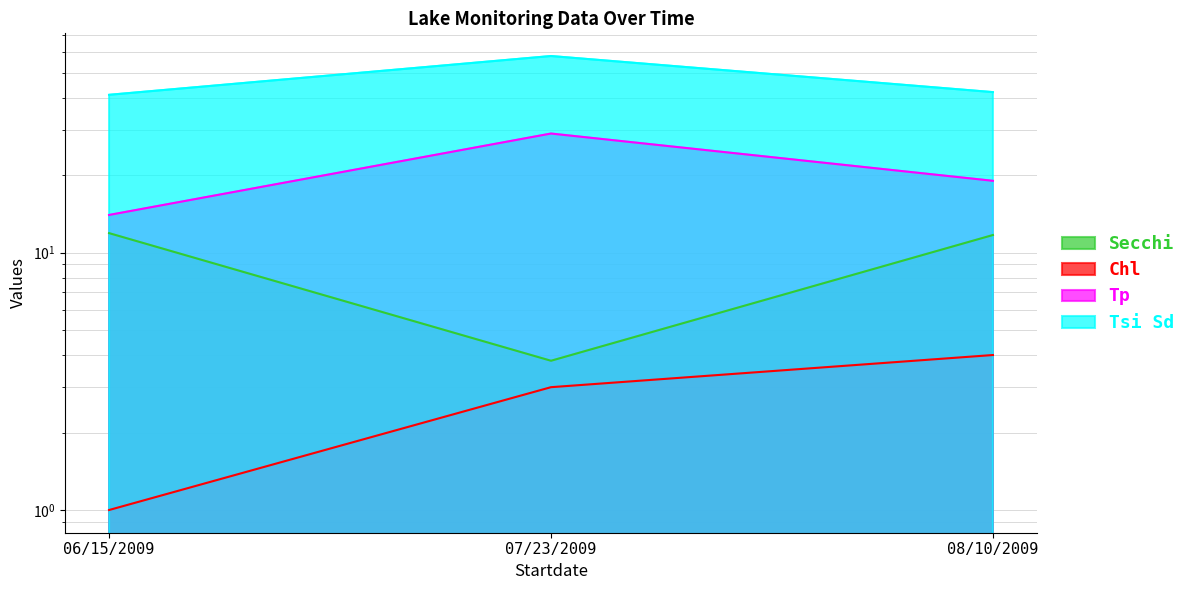

How many categories are shown in the chart?

3